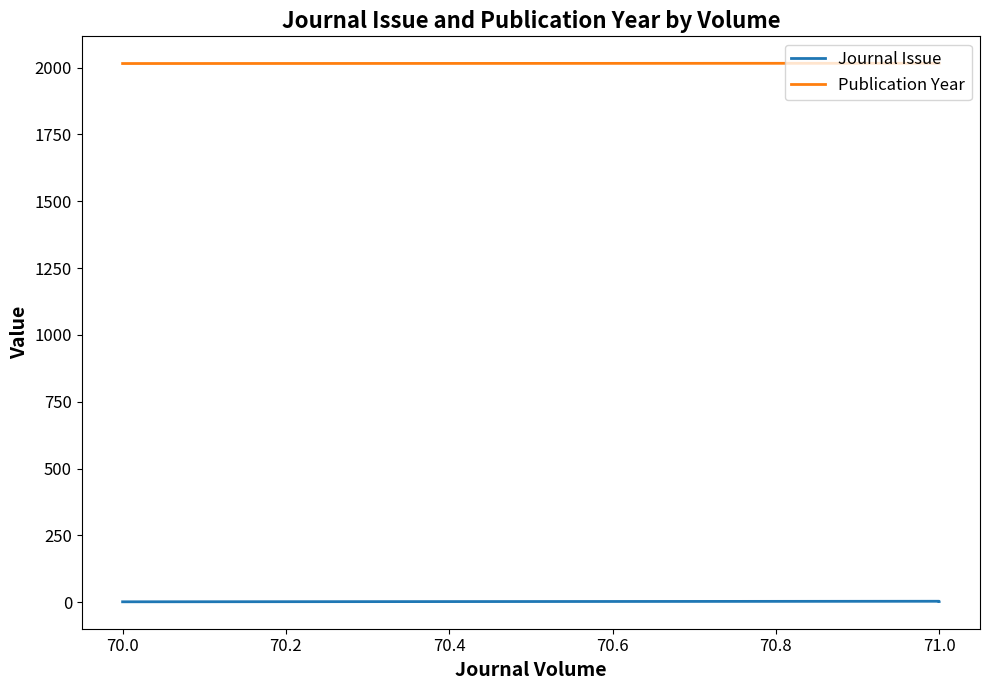

The Publication Year series shows 2016 at 71.0. True or false?

True